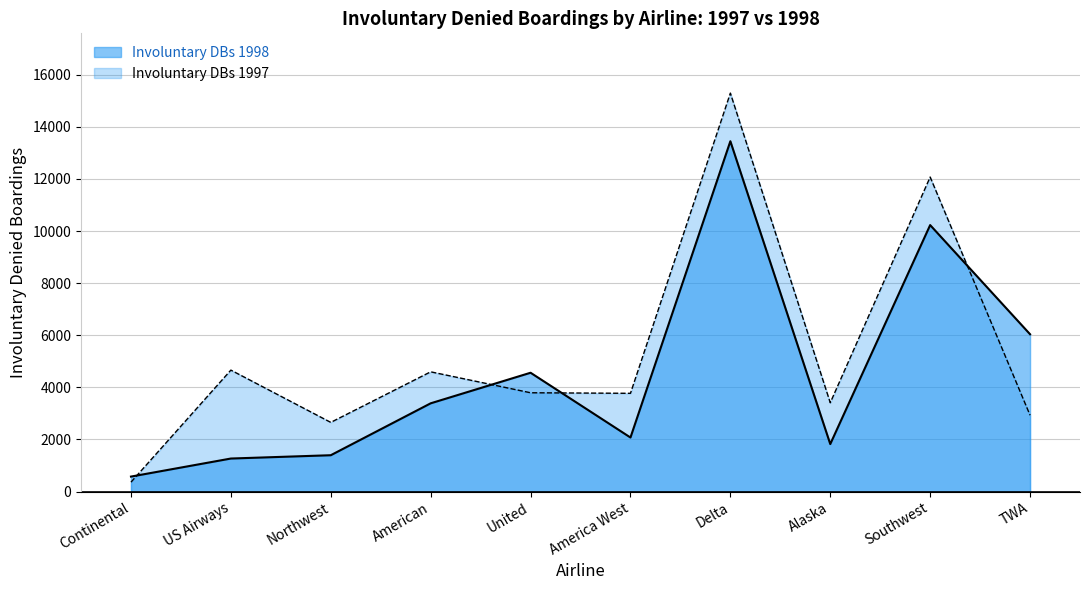

What is the label of the 9th point from the left?

Southwest